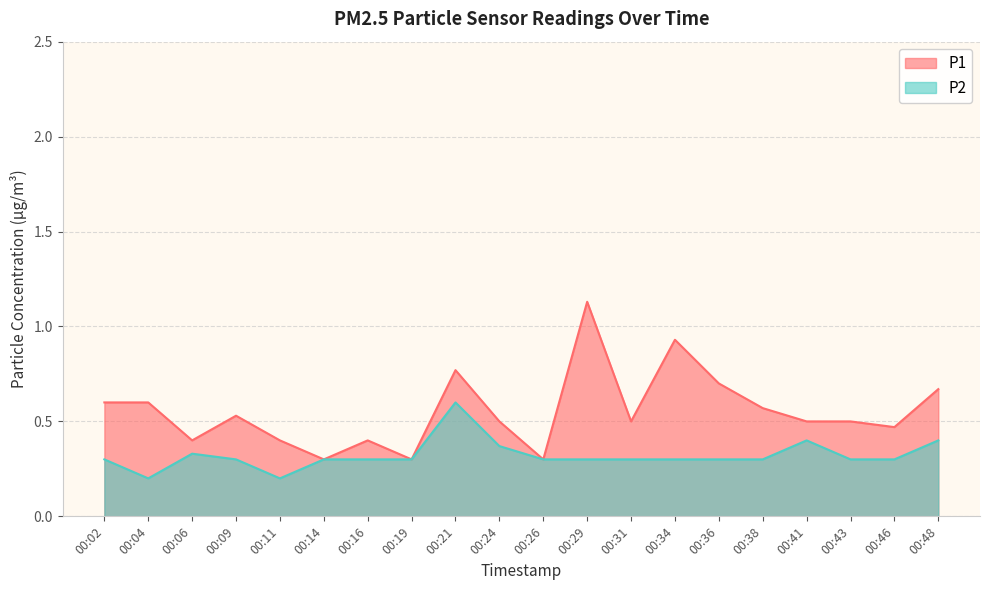

The P2 series shows 0.3 at 00:46. True or false?

True